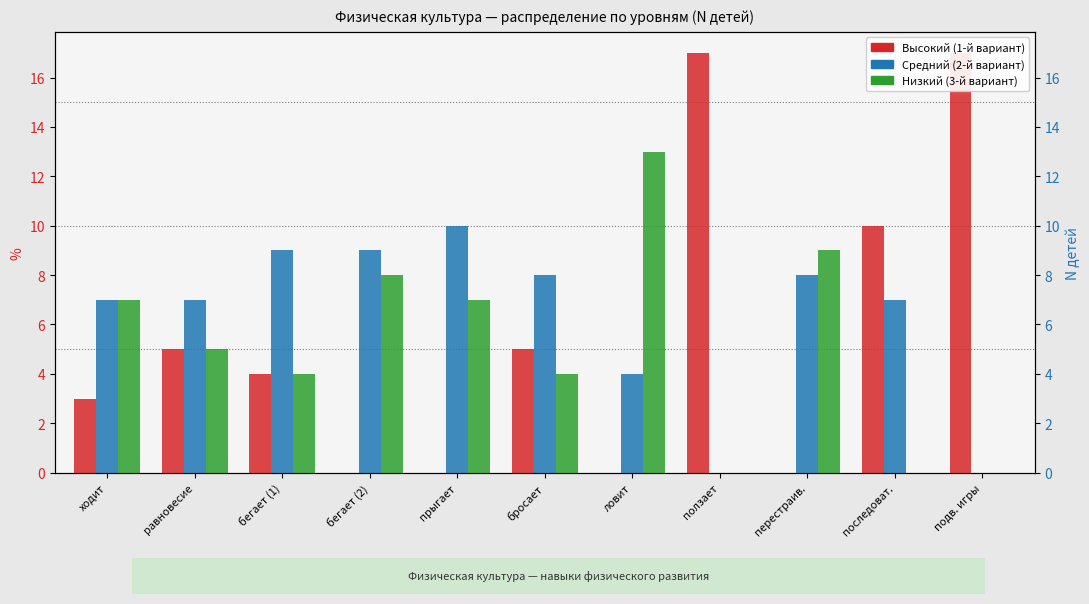

Which category has the highest value across all series?

ползает